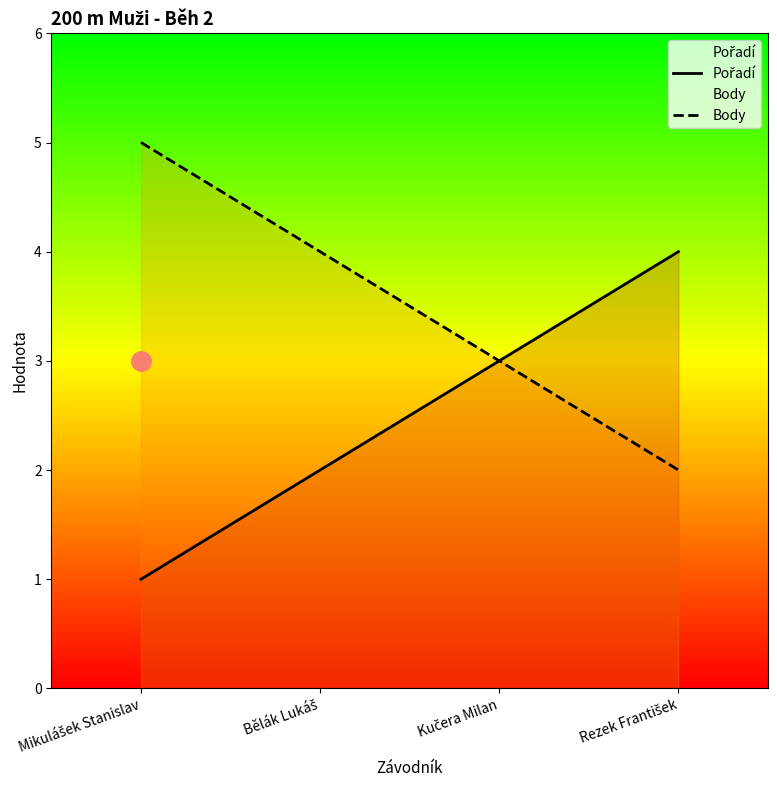

Rank the series by their average value, from highest to lowest.

Body, Pořadí